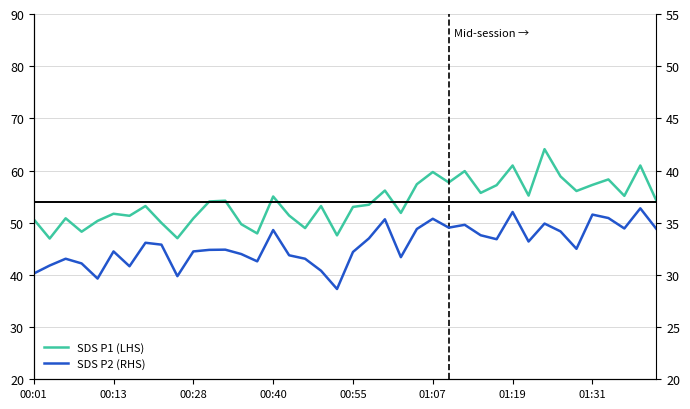

True or false: SDS P1 (LHS) has a value of 57.7 at 26.

True